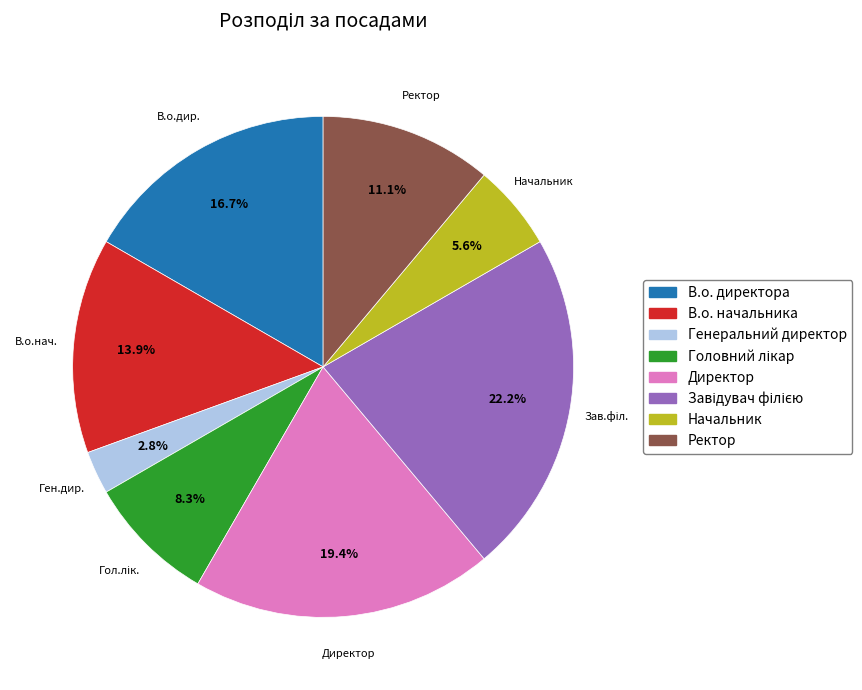

How many segments does this pie chart have?

8